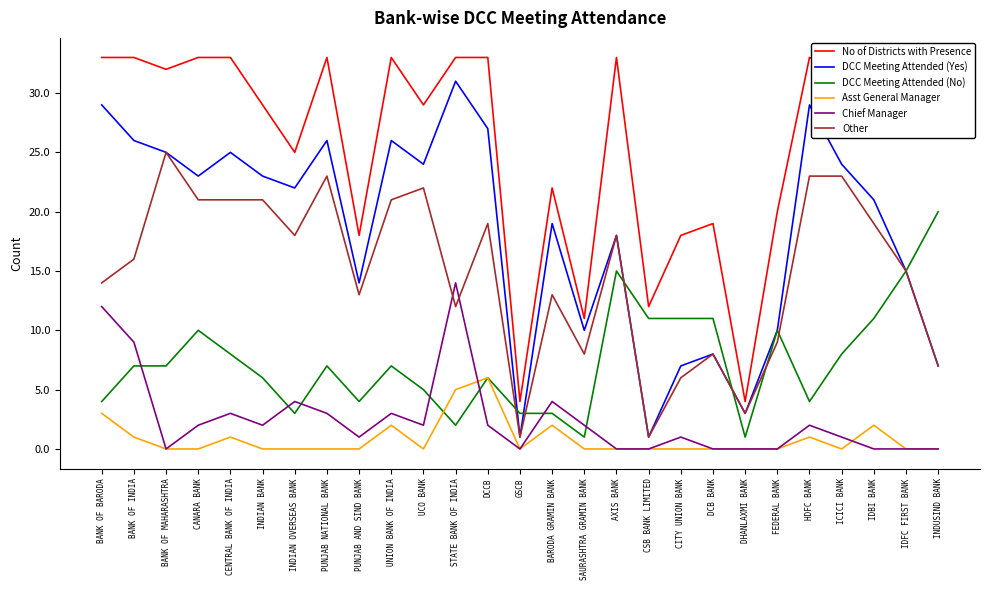

Reading left to right, what are all the values shown in this chart?

No of Districts with Presence: 33	33	32	33	33	29	25	33	18	33	29	33	33	4	22	11	33	12	18	19	4	20	33	32	32	30	27
DCC Meeting Attended (Yes): 29	26	25	23	25	23	22	26	14	26	24	31	27	1	19	10	18	1	7	8	3	10	29	24	21	15	7
DCC Meeting Attended (No): 4	7	7	10	8	6	3	7	4	7	5	2	6	3	3	1	15	11	11	11	1	10	4	8	11	15	20
Asst General Manager: 3	1	0	0	1	0	0	0	0	2	0	5	6	0	2	0	0	0	0	0	0	0	1	0	2	0	0
Chief Manager: 12	9	0	2	3	2	4	3	1	3	2	14	2	0	4	2	0	0	1	0	0	0	2	1	0	0	0
Other: 14	16	25	21	21	21	18	23	13	21	22	12	19	1	13	8	18	1	6	8	3	9	23	23	19	15	7